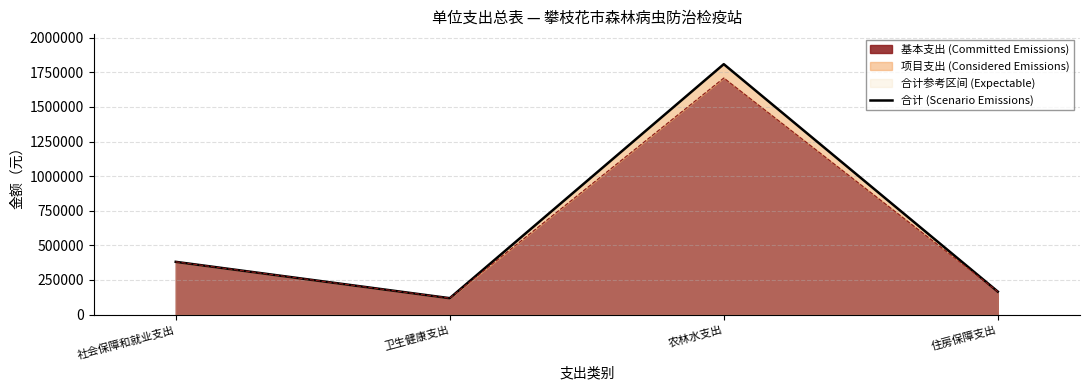

How many interior local valleys (lower than both neighbors) does the data have?

1